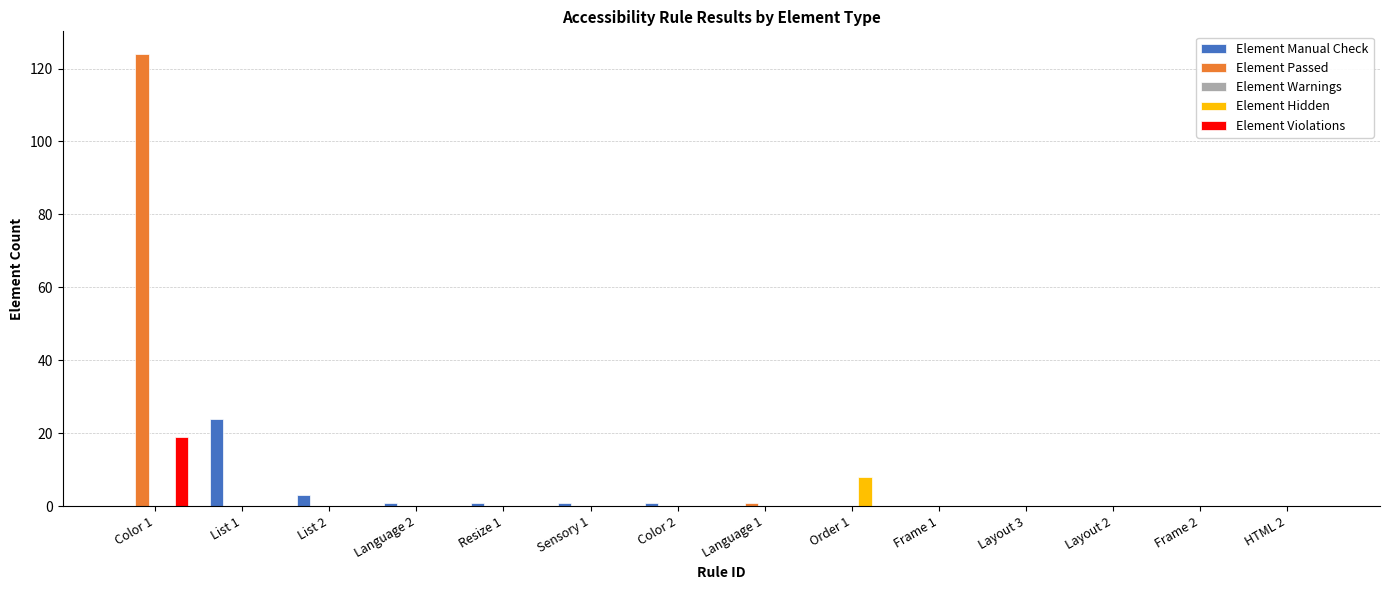

Is it true that Element Manual Check equals 0 at Layout 2?

True